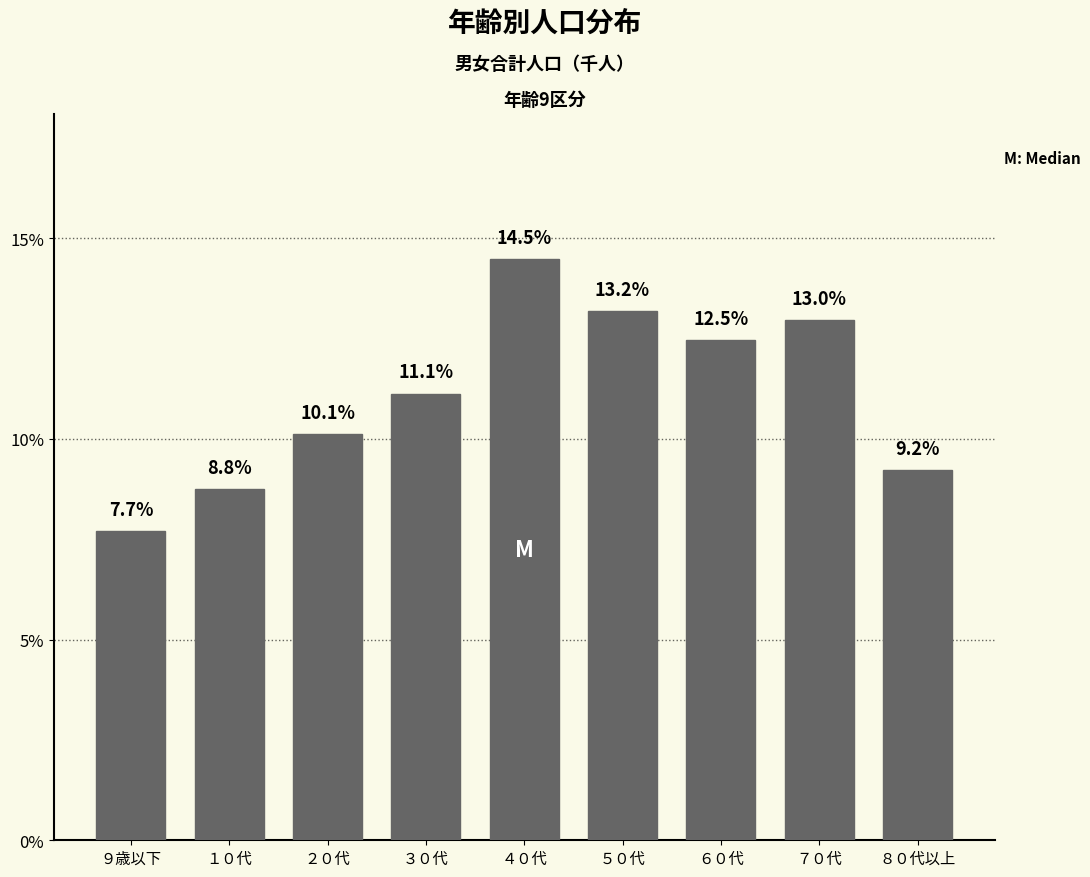

Reading right to left, what are all the values shown in this chart?

８０代以上=9.2	７０代=13.0	６０代=12.5	５０代=13.2	４０代=14.5	３０代=11.1	２０代=10.1	１０代=8.8	９歳以下=7.7